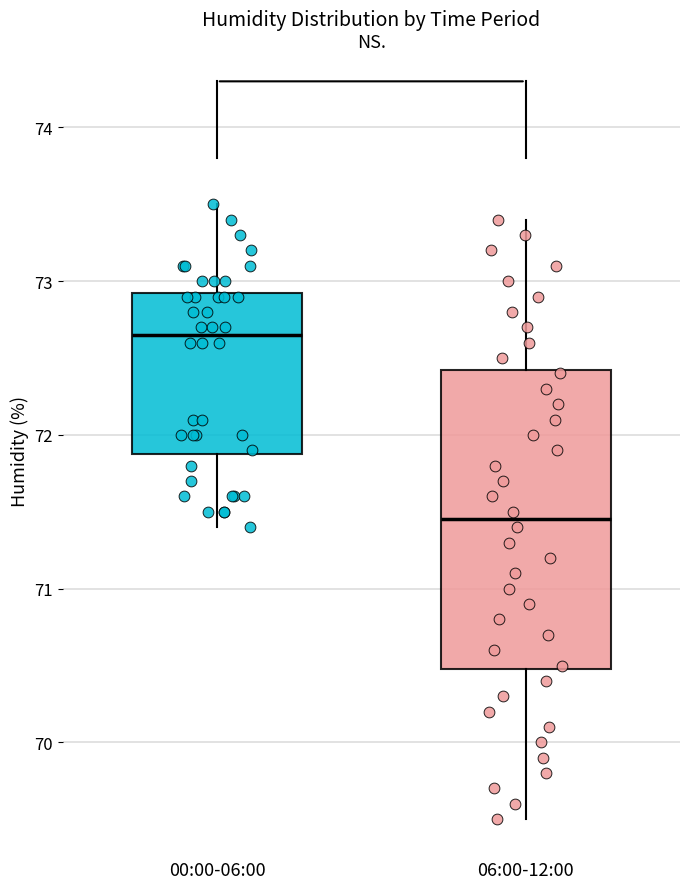

Where does the lower whisker of the box for 06:00-12:00 end on the y-axis? The values are not printed on the chart, so give them approximately, as read against the axis.

69.5